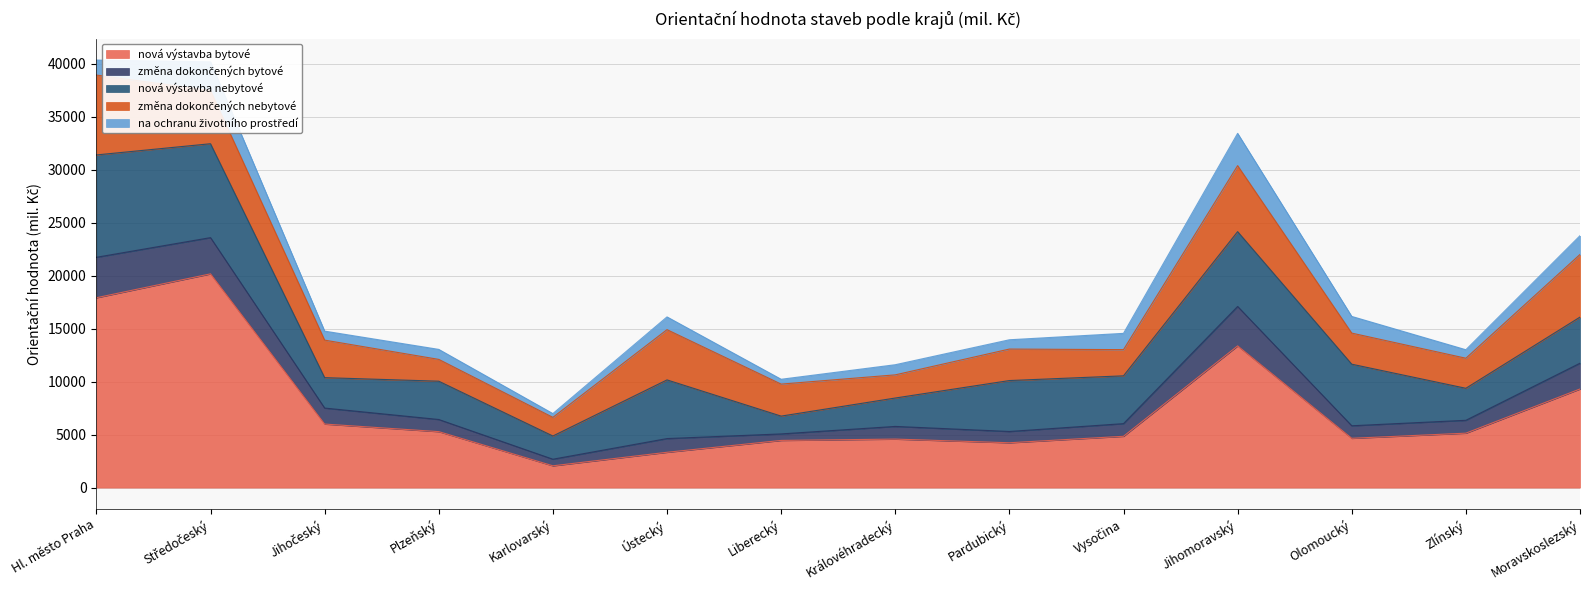

What is the total value across all series at Jihomoravský?

33446